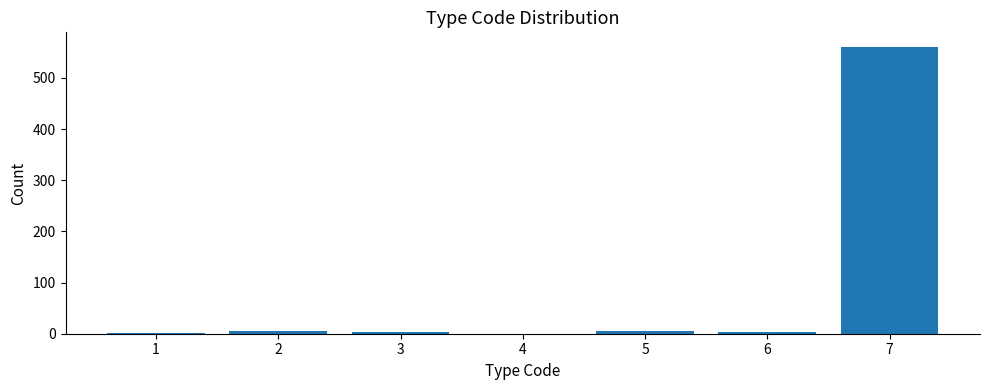

What is the greatest value displayed?

561